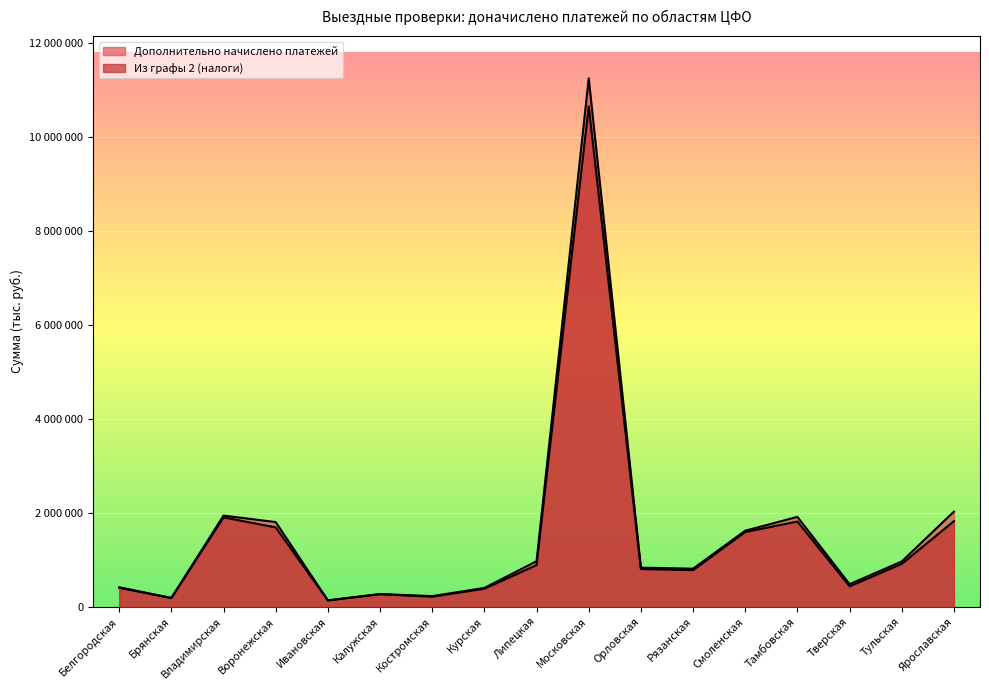

What position from the left is Липецкая?

9